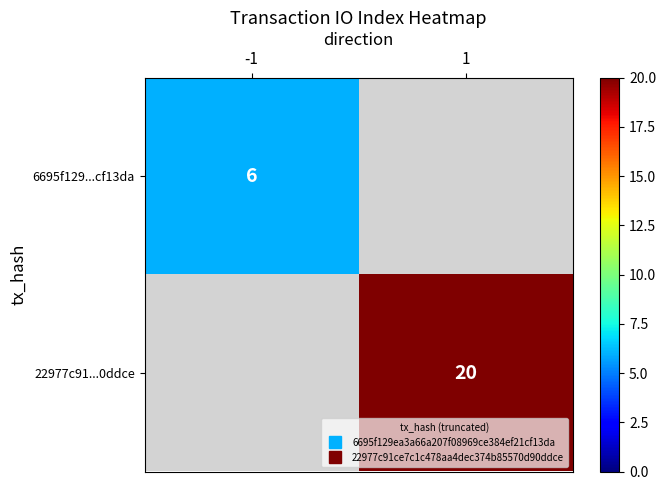

Which series has the widest spread of values?

6695f129...cf13da